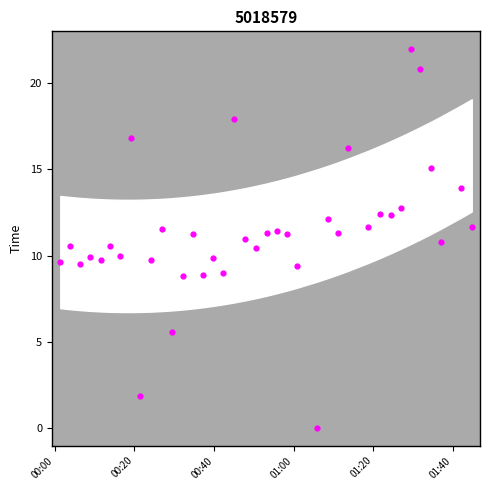

What is the range of Y values (max minus min)?

22.0